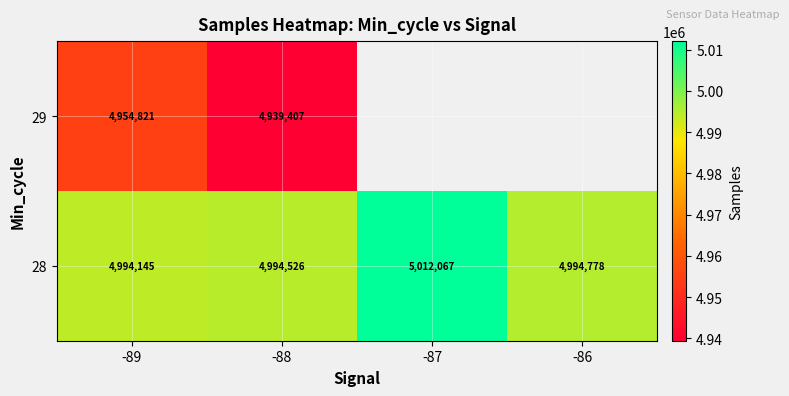

How many categories are shown in the chart?

4